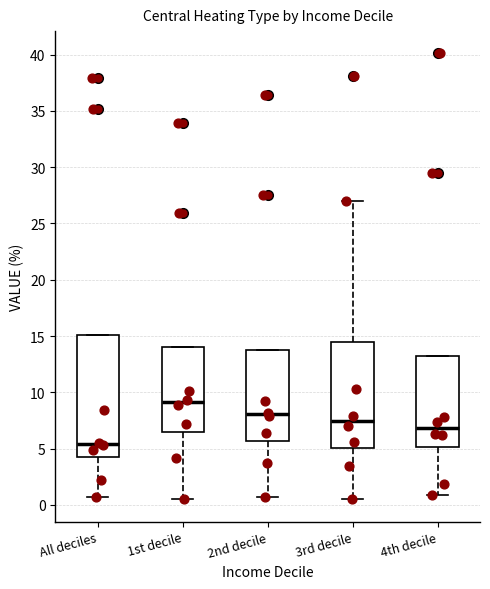

Reading left to right, transcribe this box plot: for each box, give where its median line is, the range the box spans, and where its two whiskers end, as read against the y-axis. The values are not printed on the chart, so give them approximately, as read against the axis.

All deciles: median 5.5, box 4.0 to 15.0, whiskers 0.5 to 15.0
1st decile: median 9.0, box 6.5 to 14.0, whiskers 0.5 to 14.0
2nd decile: median 8.0, box 5.5 to 14.0, whiskers 0.5 to 14.0
3rd decile: median 7.5, box 5.0 to 14.5, whiskers 0.5 to 27.0
4th decile: median 7.0, box 5.0 to 13.0, whiskers 1.0 to 13.0